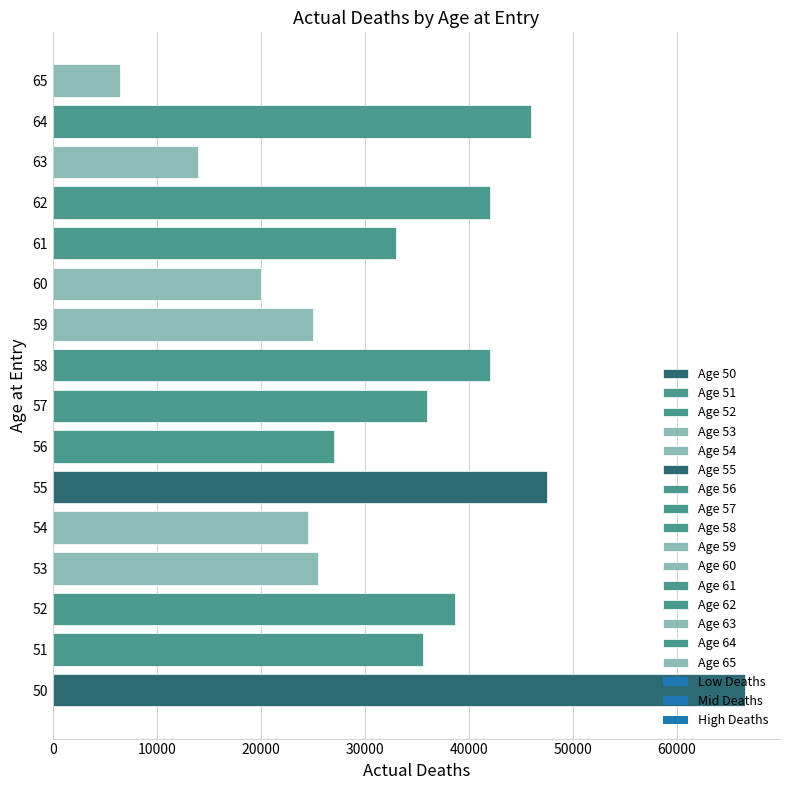

How many bars are there in total?

16